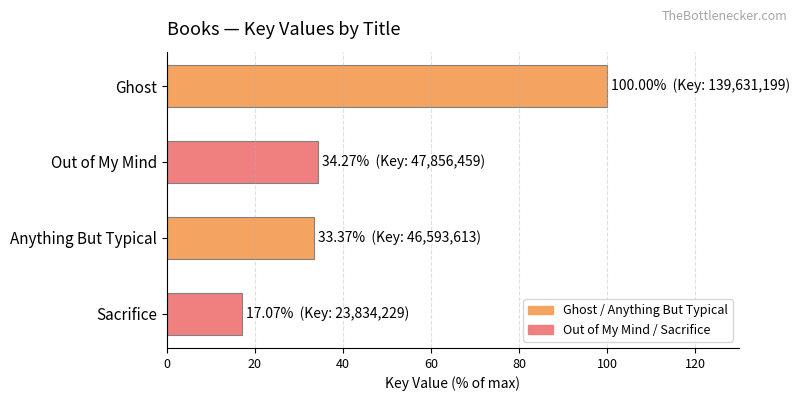

How many values are below 34?

2